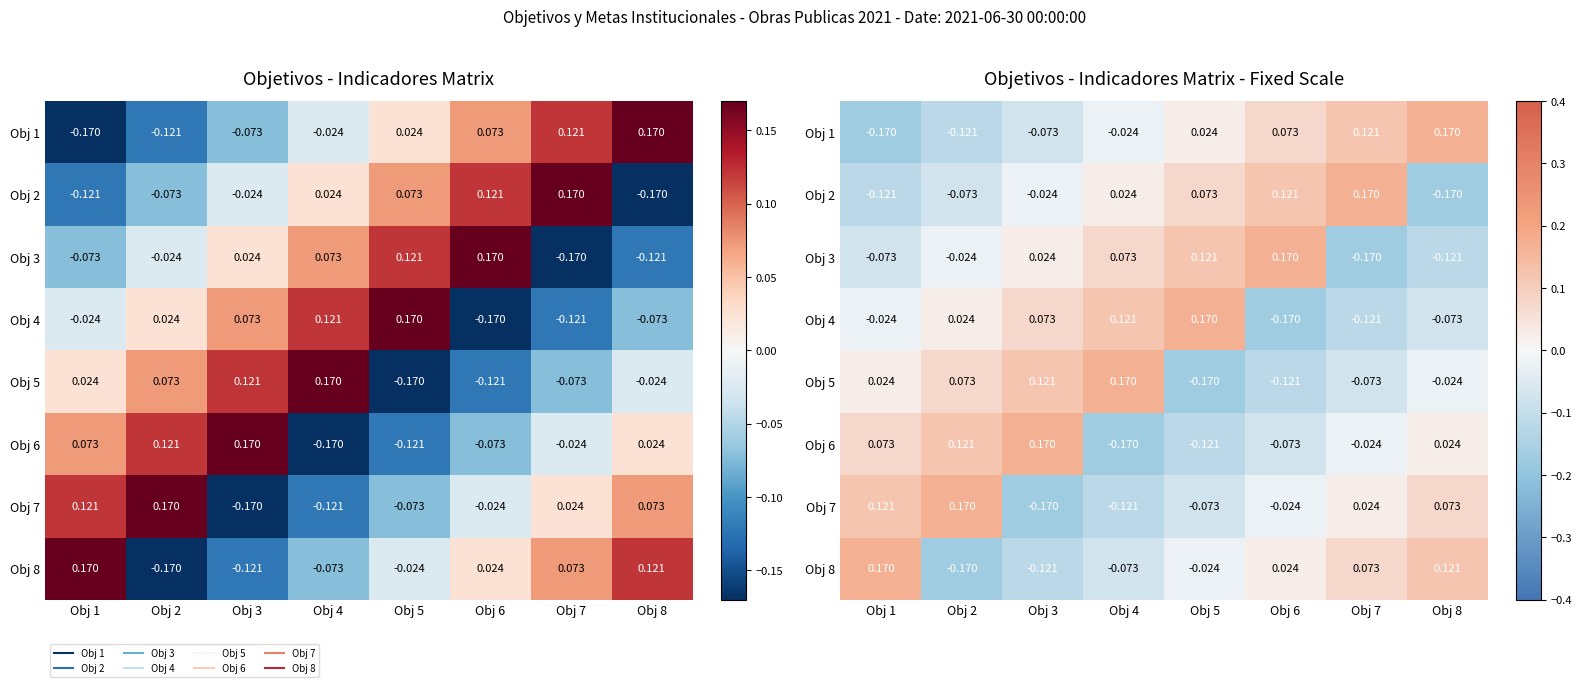

Which category has the lowest value in the Obj 6 series?

Obj 4